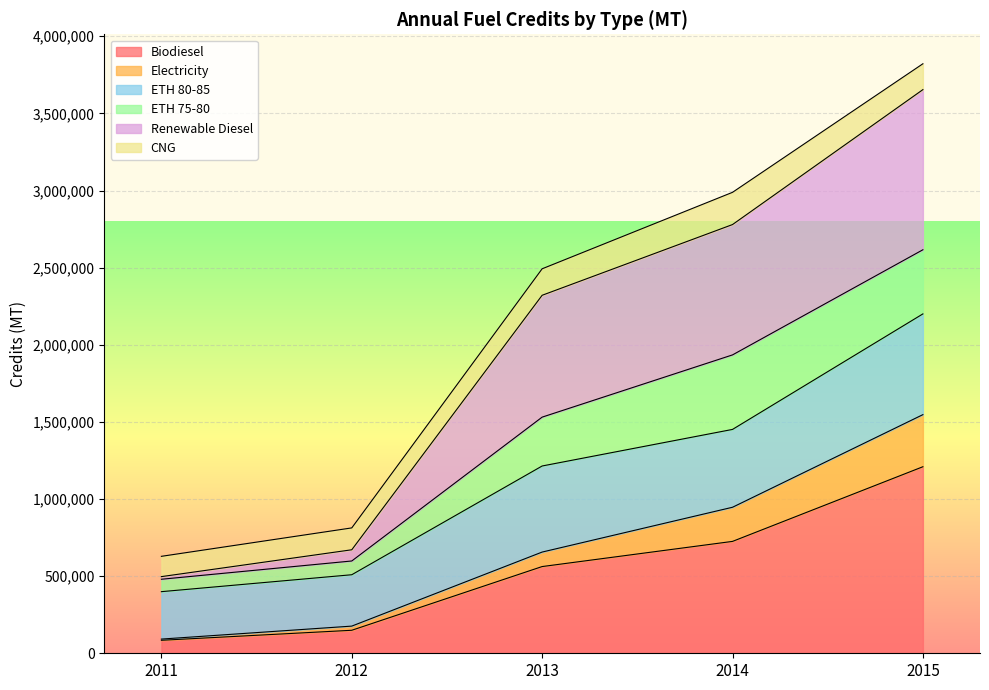

What is the lowest value of the Biodiesel series?

84267